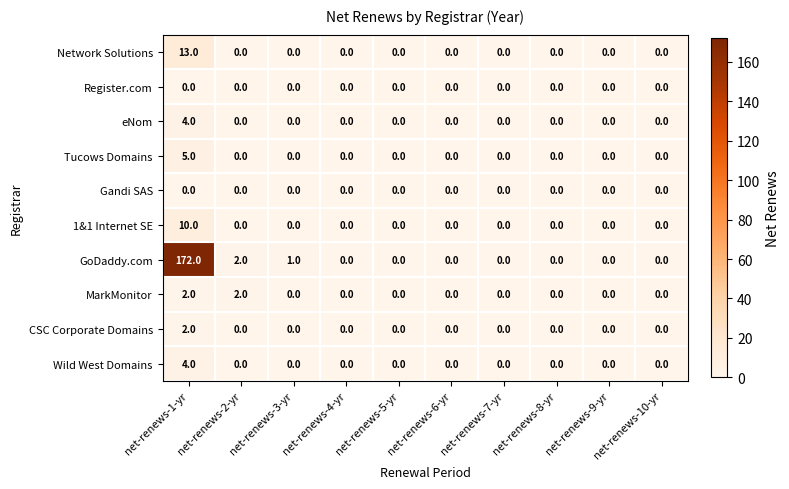

What is the greatest value displayed?

172